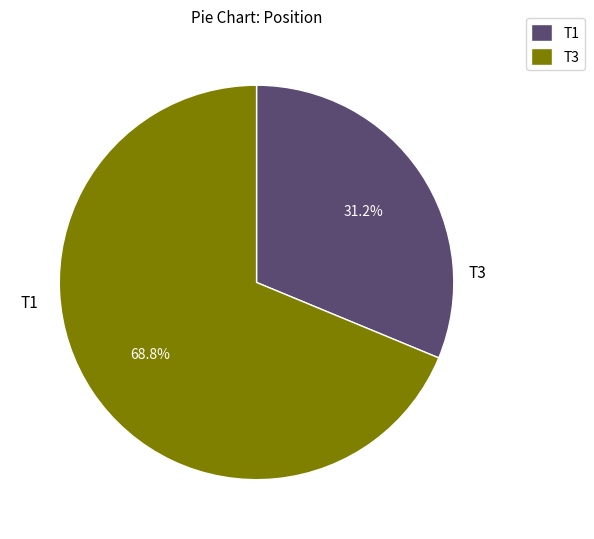

Is it true that T3 is 11% of the pie?

False